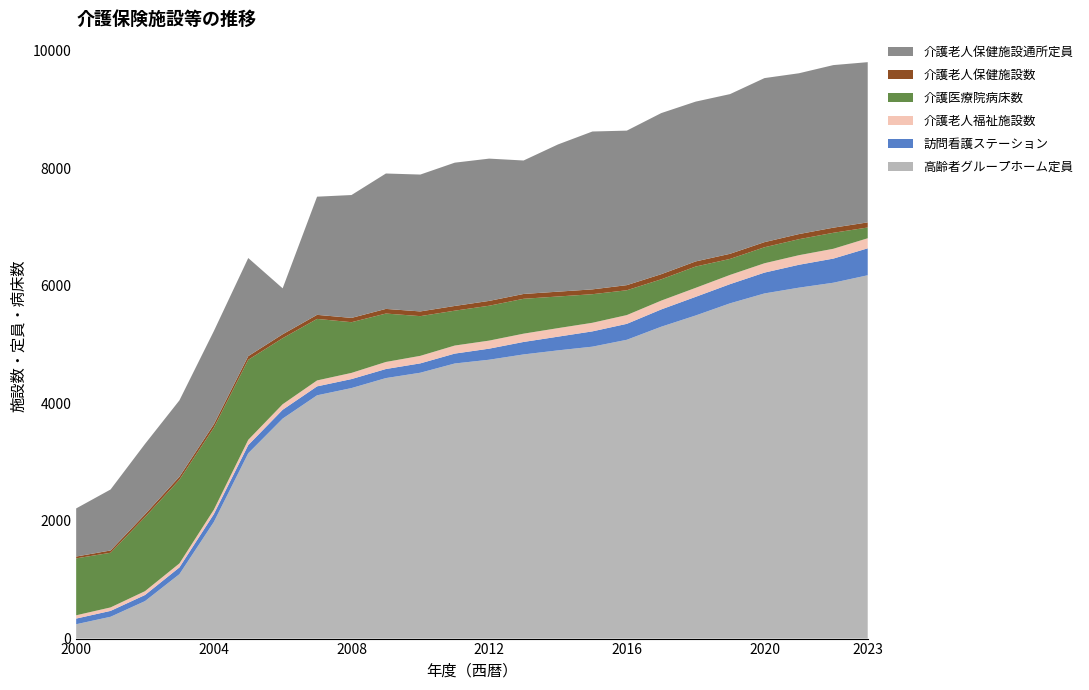

Reading left to right, transcribe all the data shown in this chart.

高齢者グループホーム定員: 2000=244	2001=371	2002=637	2003=1095	2004=1982	2005=3151	2006=3740	2007=4136	2008=4259	2009=4429	2010=4520	2011=4677	2012=4741	2013=4831	2014=4900	2015=4963	2016=5080	2017=5302	2018=5493	2019=5700	2020=5868	2021=5966	2022=6050	2023=6177
訪問看護ステーション: 2000=96	2001=100	2002=104	2003=115	2004=134	2005=139	2006=150	2007=152	2008=153	2009=154	2010=159	2011=168	2012=188	2013=212	2014=233	2015=260	2016=271	2017=294	2018=317	2019=326	2020=354	2021=389	2022=410	2023=458
介護老人福祉施設数: 2000=56	2001=59	2002=65	2003=68	2004=75	2005=89	2006=94	2007=101	2008=105	2009=120	2010=128	2011=137	2012=137	2013=141	2014=145	2015=146	2016=149	2017=150	2018=153	2019=157	2020=159	2021=163	2022=167	2023=171
介護医療院病床数: 2000=968	2001=929	2002=1260	2003=1423	2004=1393	2005=1361	2006=1123	2007=1046	2008=862	2009=823	2010=675	2011=593	2012=593	2013=593	2014=538	2015=486	2016=422	2017=362	2018=362	2019=272	2020=272	2021=272	2022=272	2023=183
介護老人保健施設数: 2000=31	2001=39	2002=46	2003=51	2004=58	2005=62	2006=67	2007=69	2008=73	2009=79	2010=80	2011=80	2012=82	2013=82	2014=82	2015=82	2016=87	2017=87	2018=87	2019=87	2020=87	2021=87	2022=87	2023=87
介護老人保健施設通所定員: 2000=818	2001=1037	2002=1197	2003=1298	2004=1585	2005=1668	2006=781	2007=2009	2008=2089	2009=2302	2010=2327	2011=2436	2012=2419	2013=2269	2014=2503	2015=2684	2016=2627	2017=2739	2018=2717	2019=2715	2020=2789	2021=2734	2022=2764	2023=2724